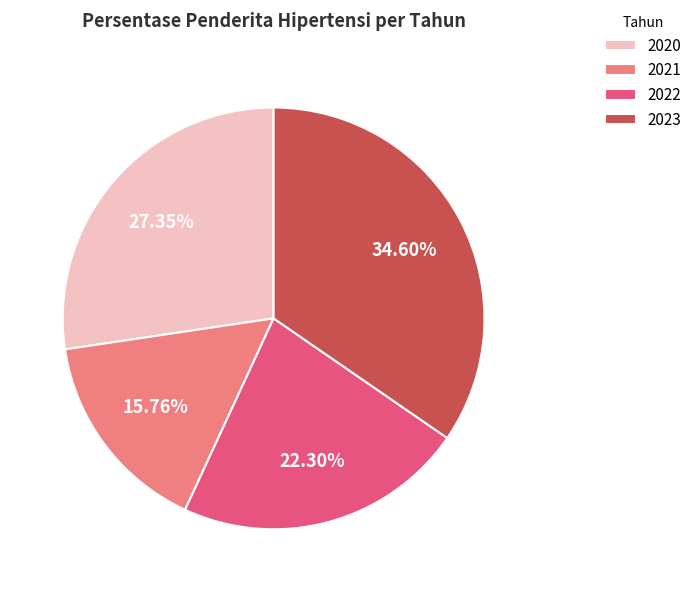

Is it true that 2023 is 35% of the pie?

True